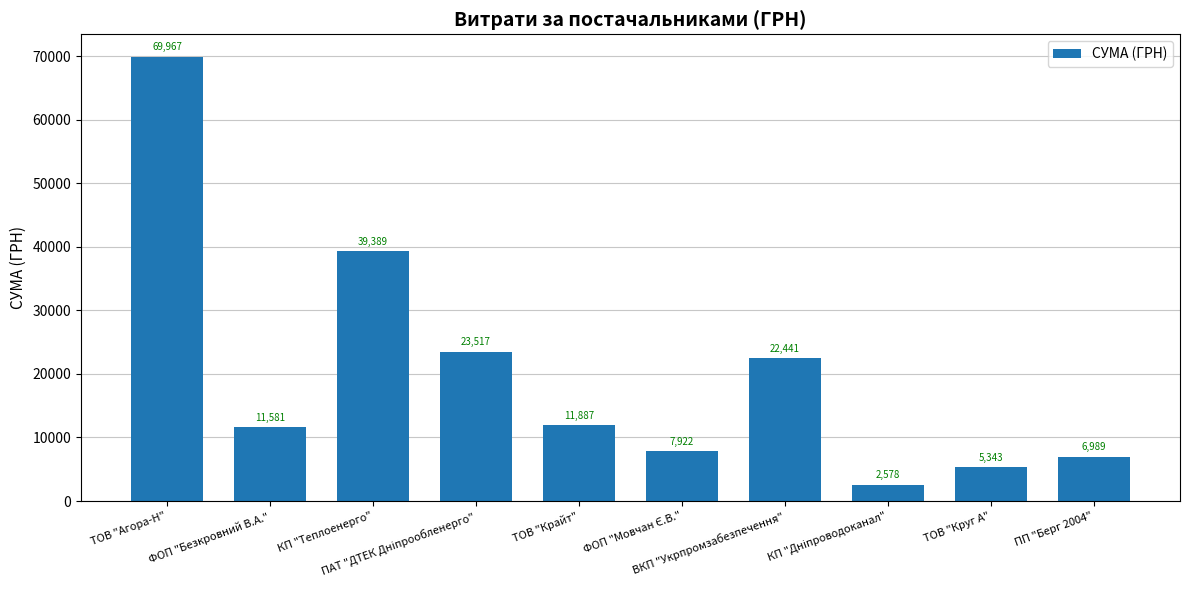

What is the label of the 9th bar from the left?

ТОВ "Круг А"